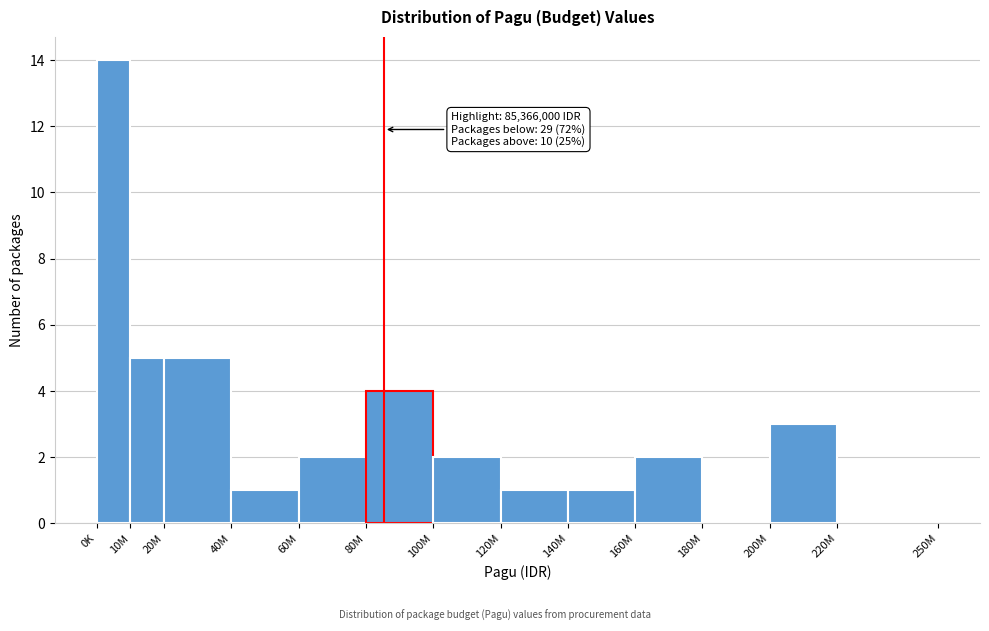

Reading left to right, what are all the values shown in this chart?

0K=14	10M=5	20M=5	40M=1	60M=2	80M=4	100M=2	120M=1	140M=1	160M=2	180M=0	200M=3	220M=0